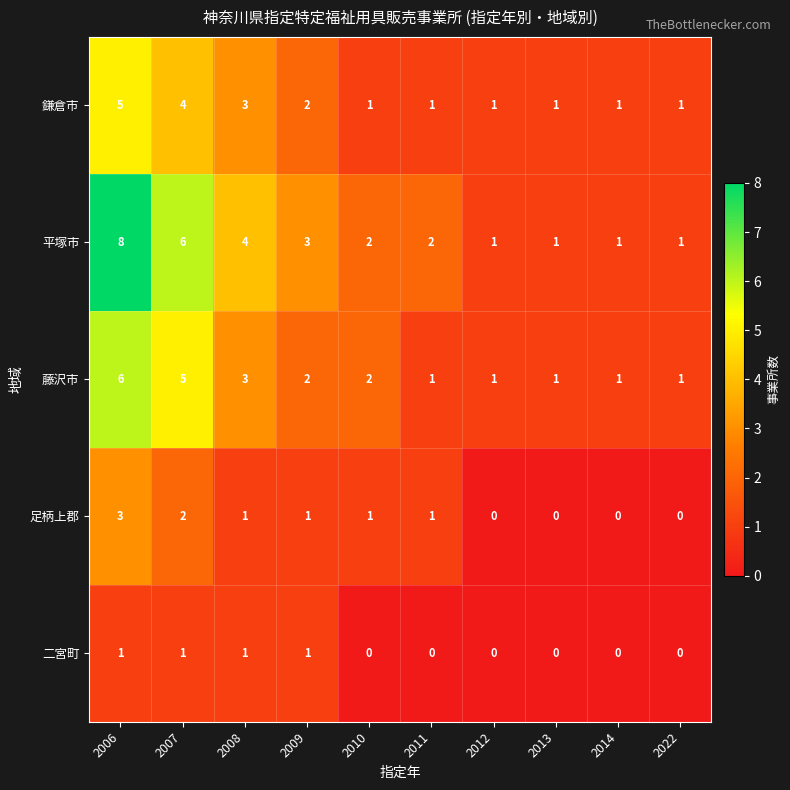

What is the sum of the 鎌倉市 values at 2008 and 2013?

4